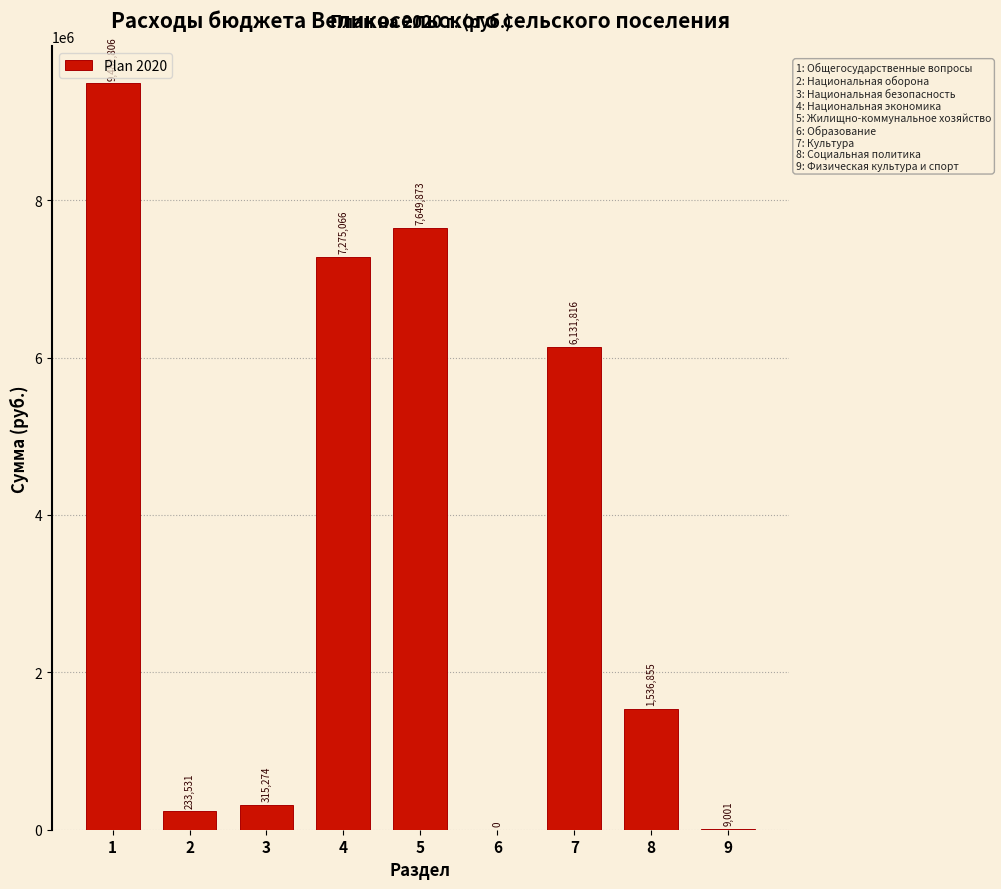

True or false: the data shows 1834092.2 at 7.

False